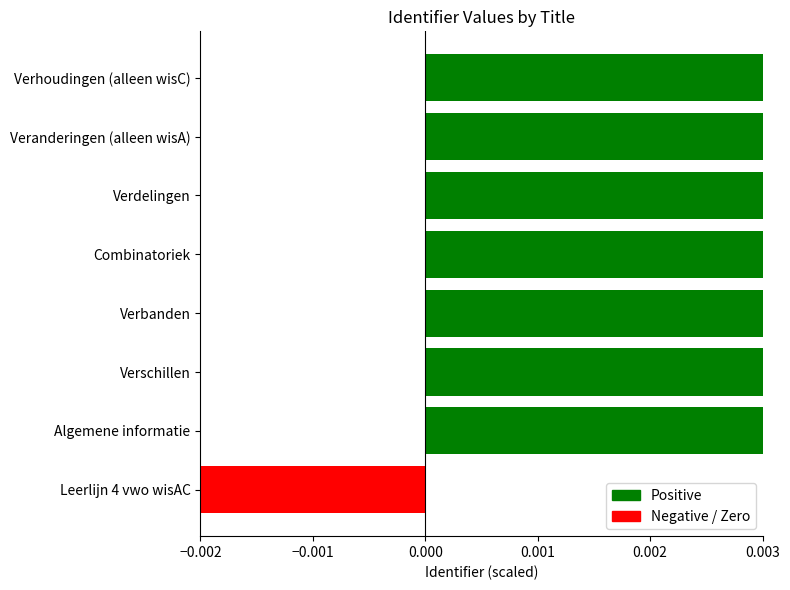

Which has a higher value, Verschillen or Leerlijn 4 vwo wisAC?

Verschillen